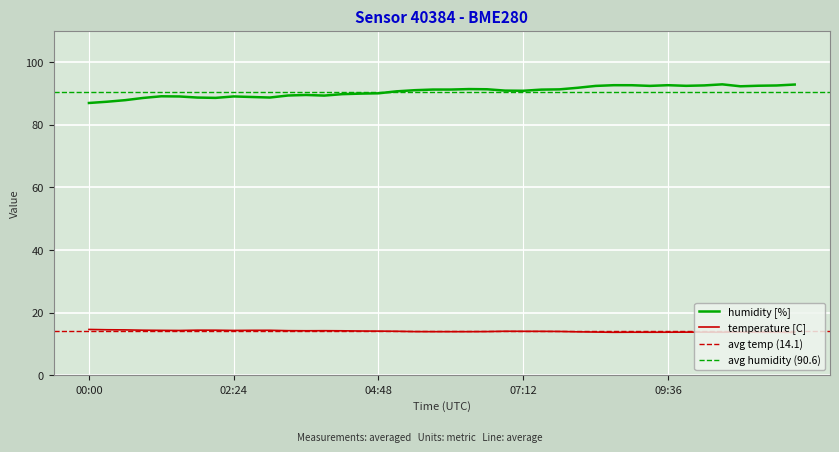

In temperature, how many points are higher than both neighbors (excluding endpoints)?

7